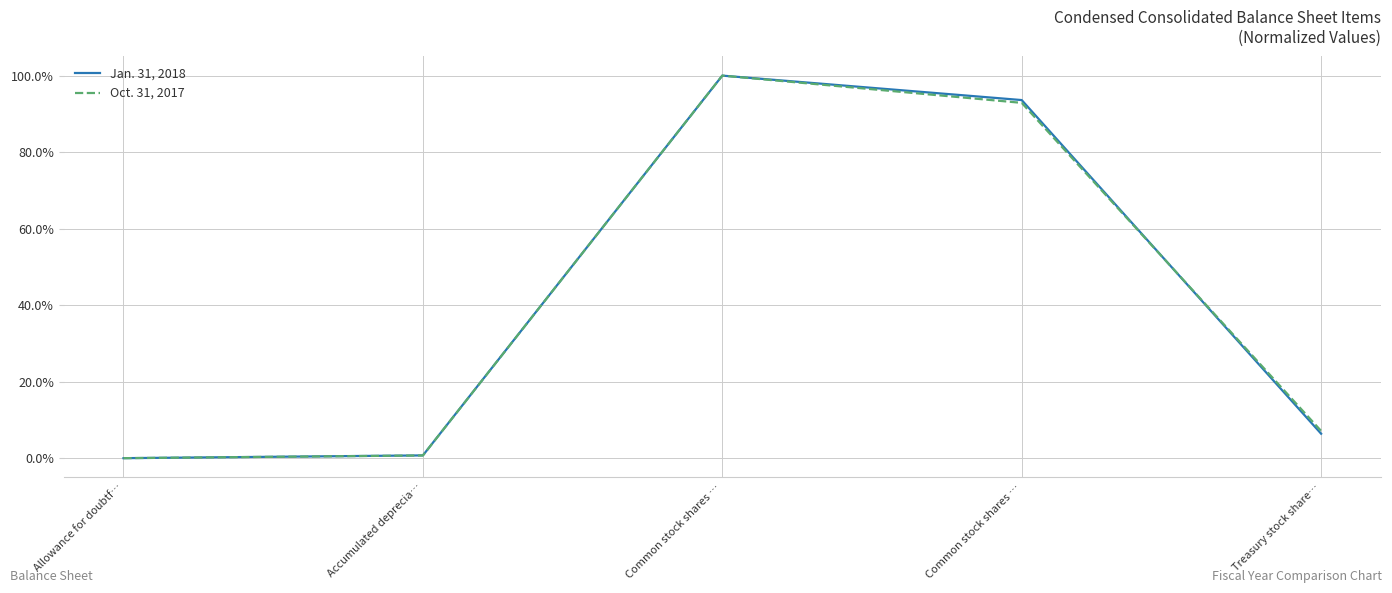

What is the difference between the maximum and minimum values in the Jan. 31, 2018 series?

100.0